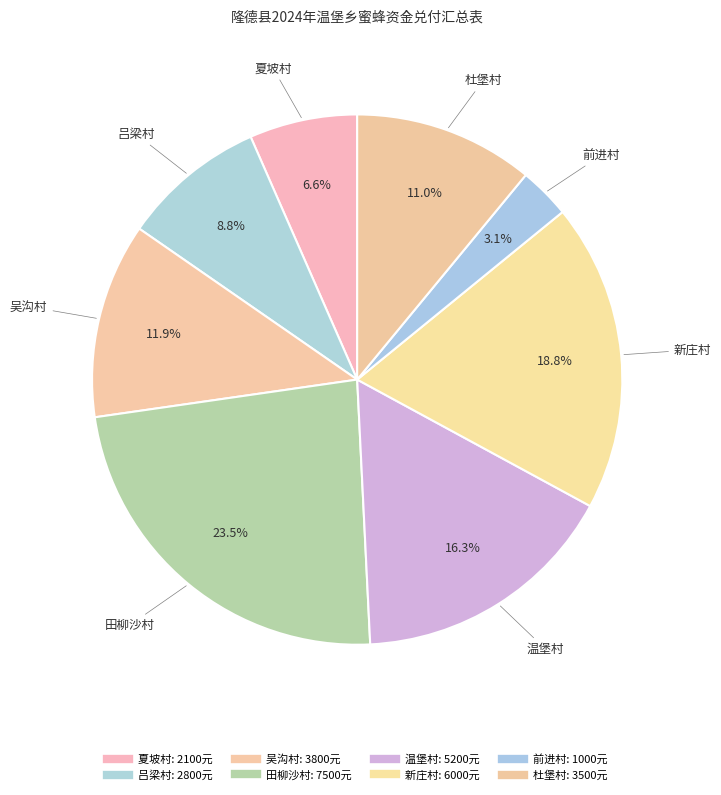

To the nearest percent, what is the combined percentage of 前进村 and 温堡村?

19%